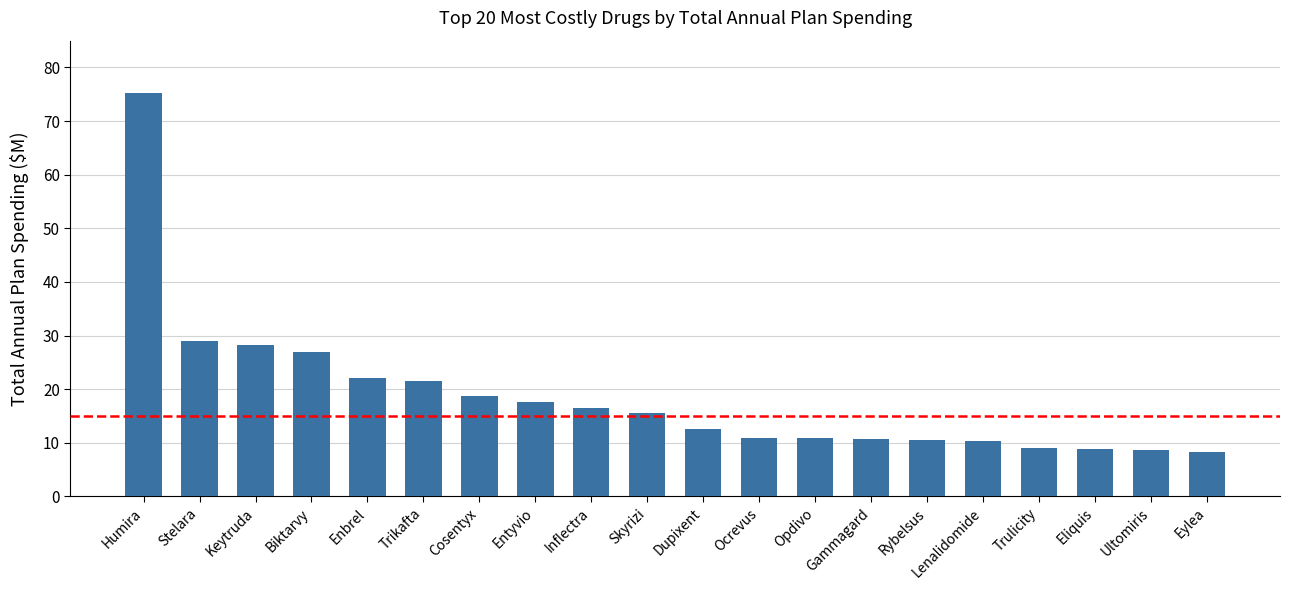

What is the smallest value displayed?

8.2